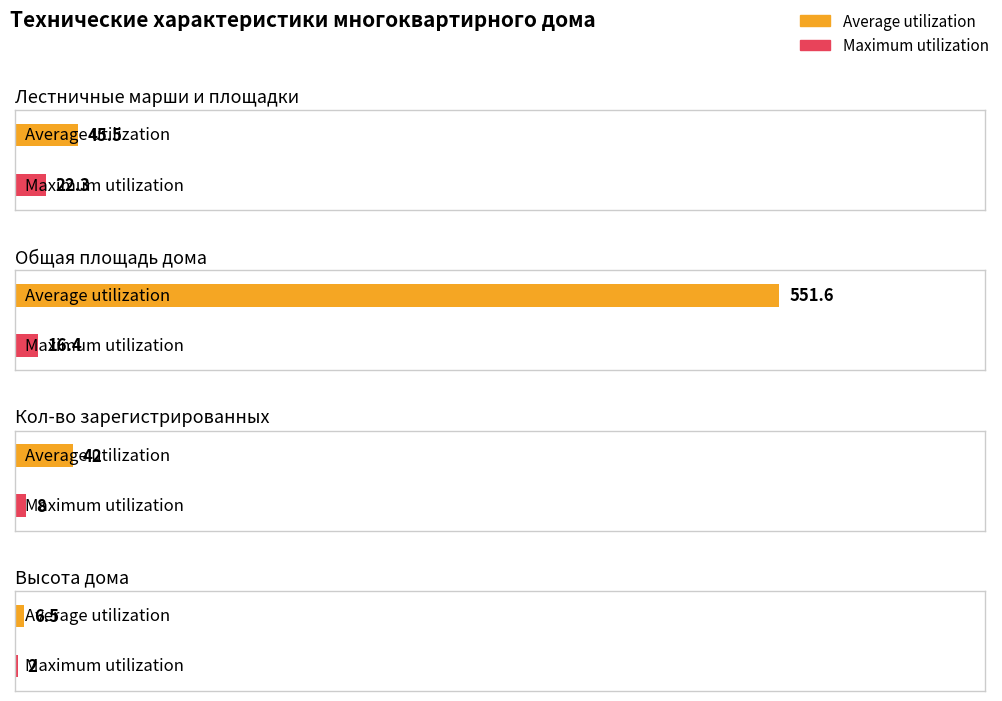

The value of Maximum utilization at Высота дома is 2.0. True or false?

True